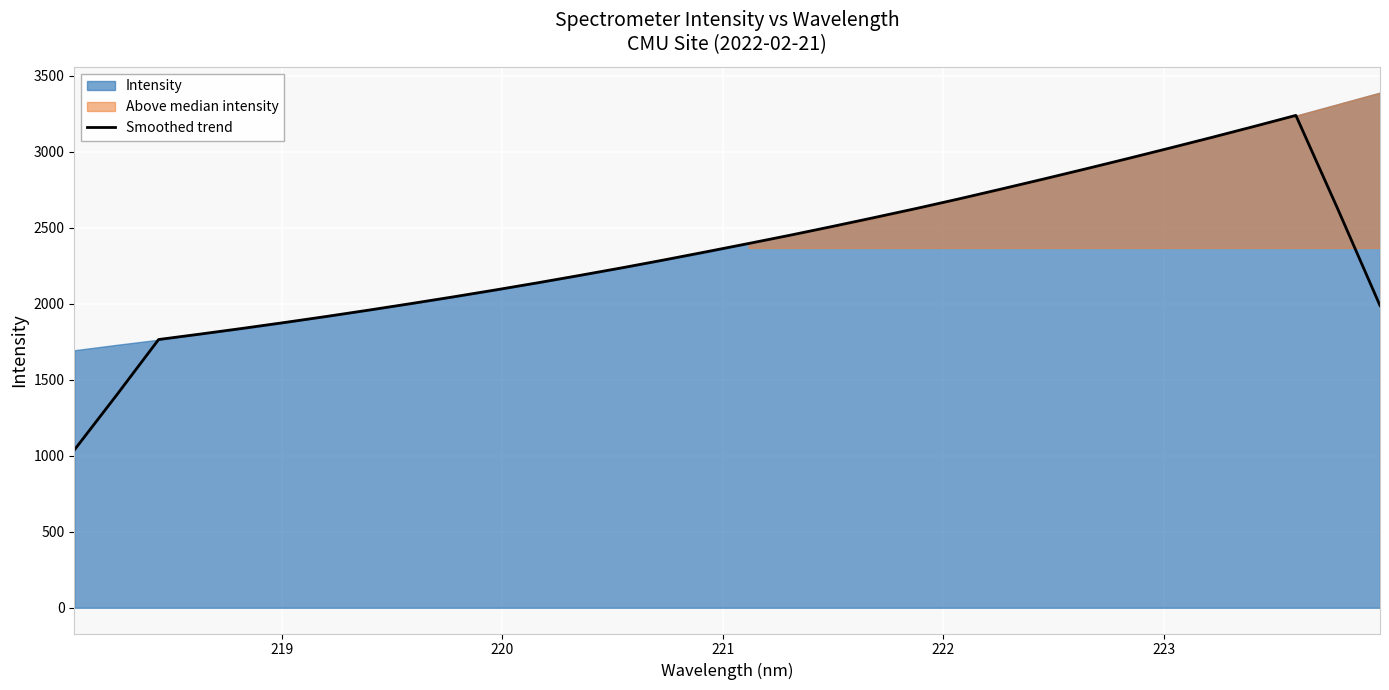

What is the highest value of the Smoothed trend series?

3238.9